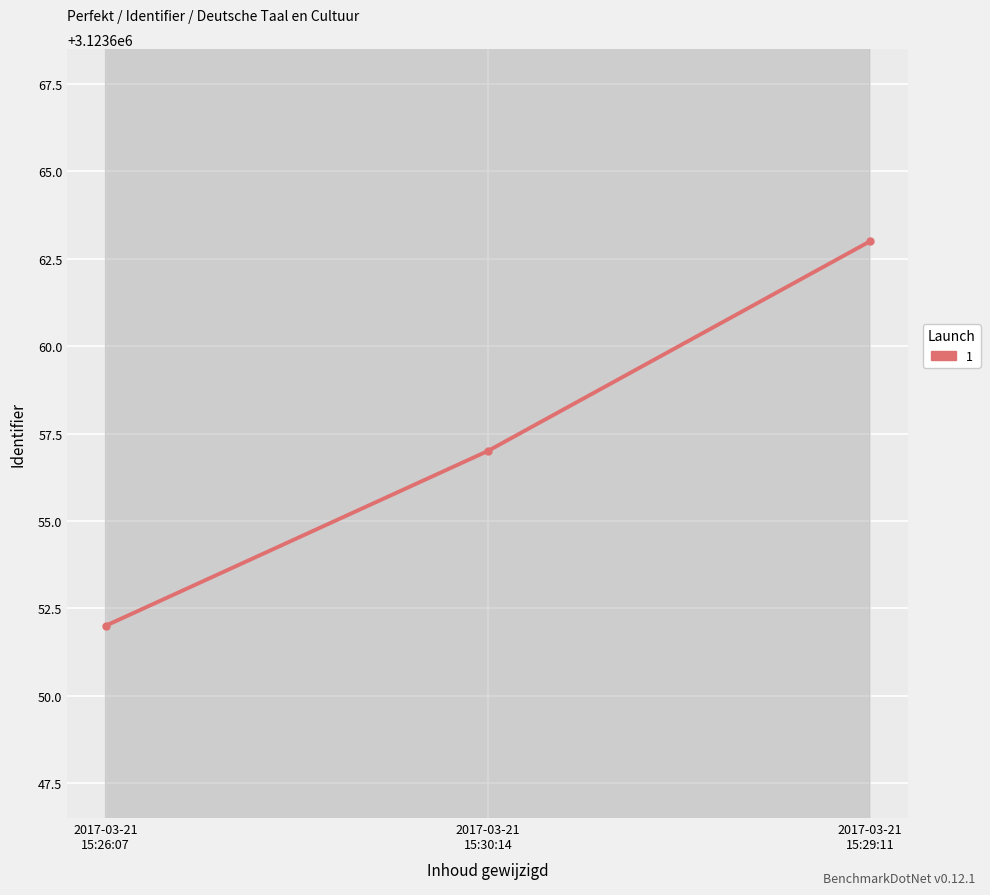

What is the average value?

3123657